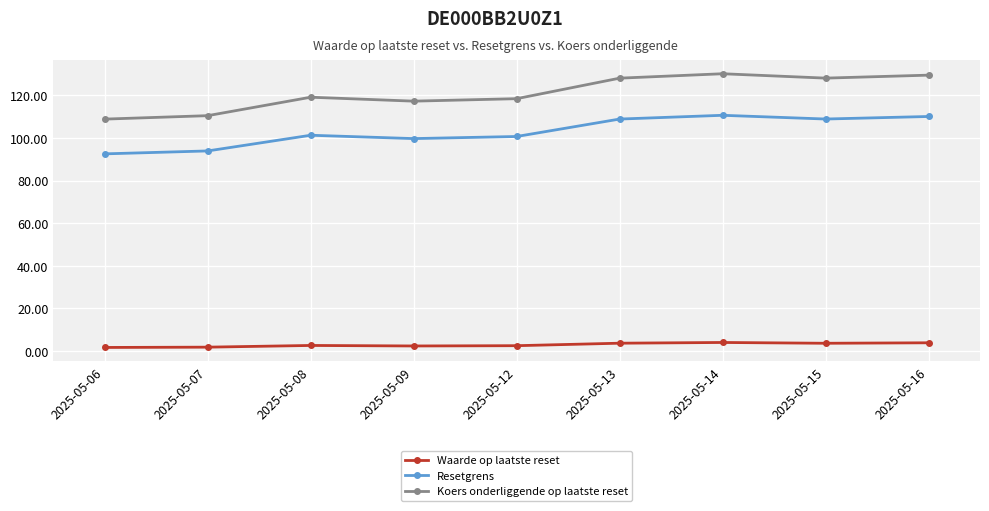

Count the Waarde op laatste reset values in the range 2 to 3.

3